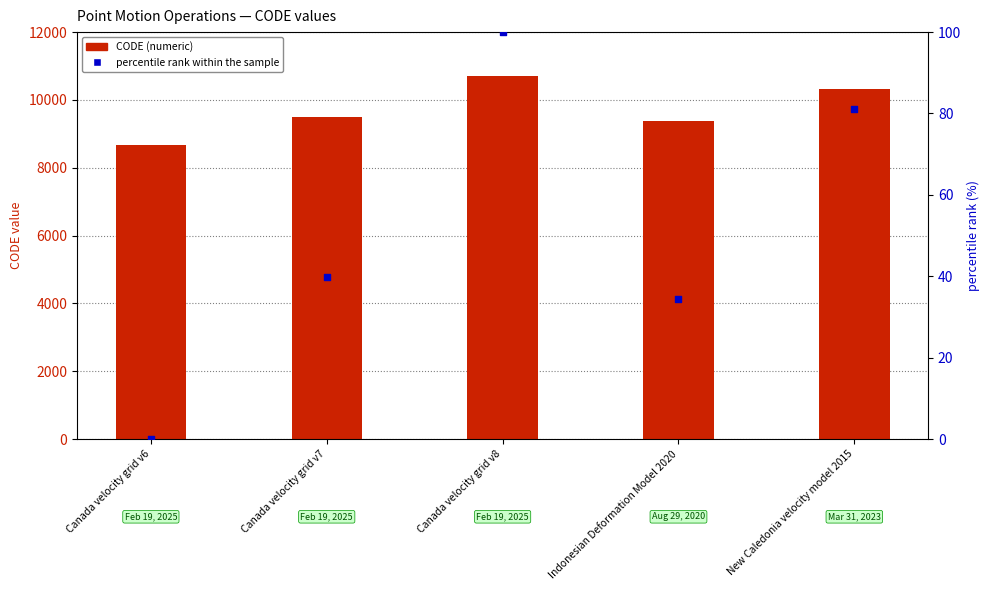

Which series contains the lowest Y value?

percentile rank within the sample